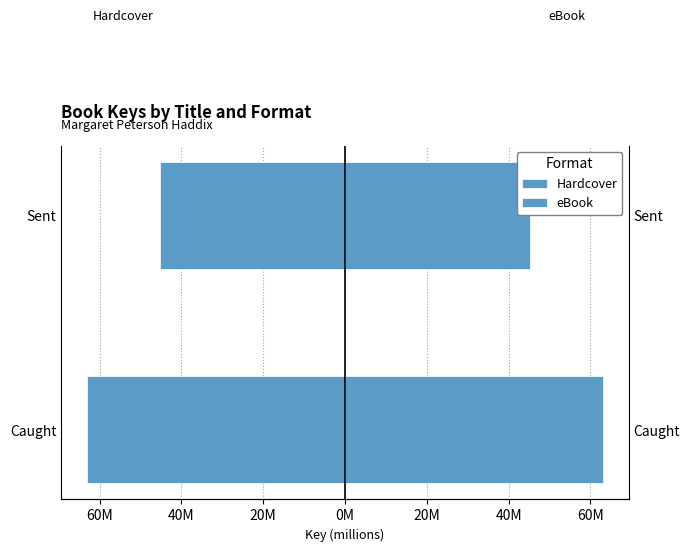

Count the number of data series in this chart.

2